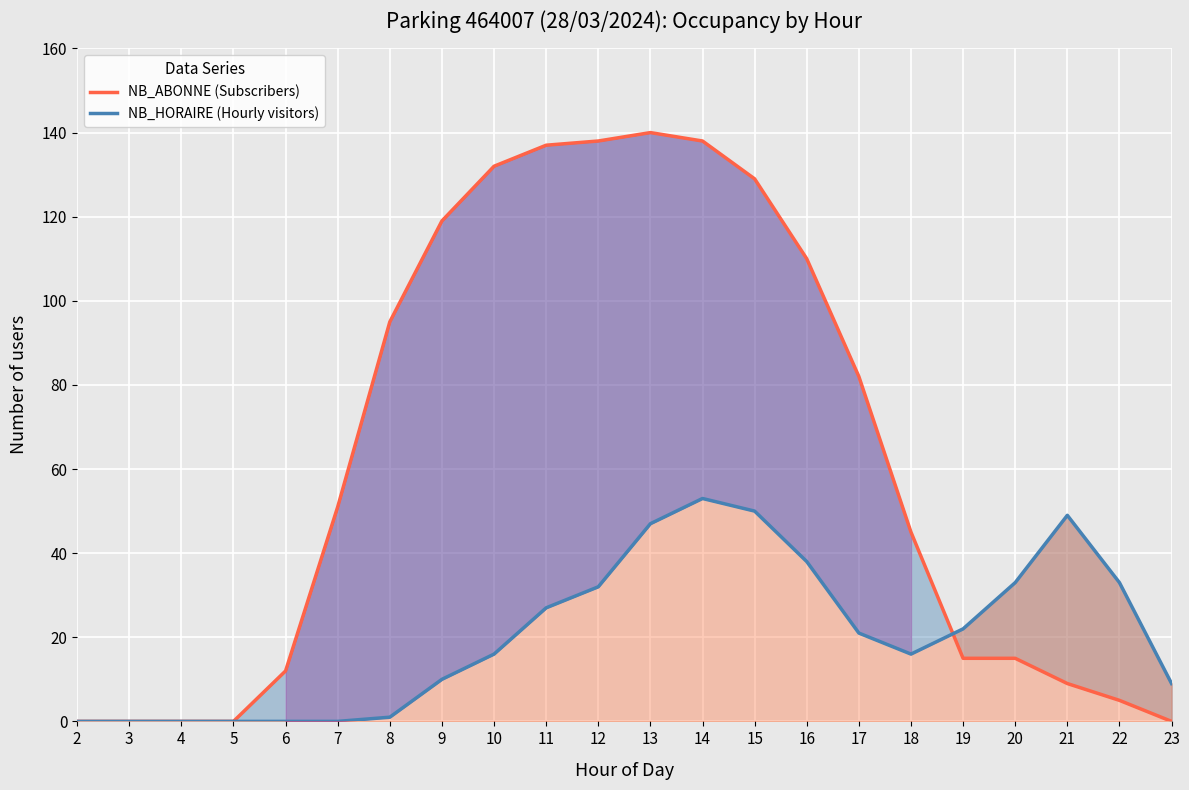

In NB_HORAIRE (Hourly visitors), how many points are higher than both neighbors (excluding endpoints)?

2